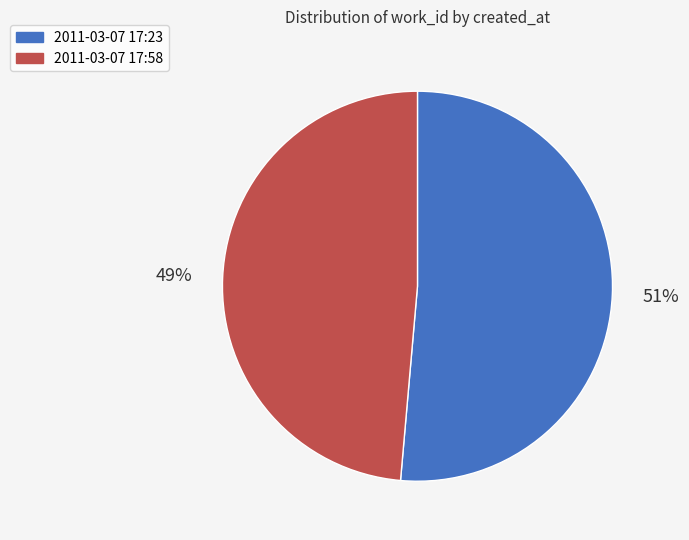

What percentage is the 2011-03-07 17:58 slice, to the nearest percent?

49%